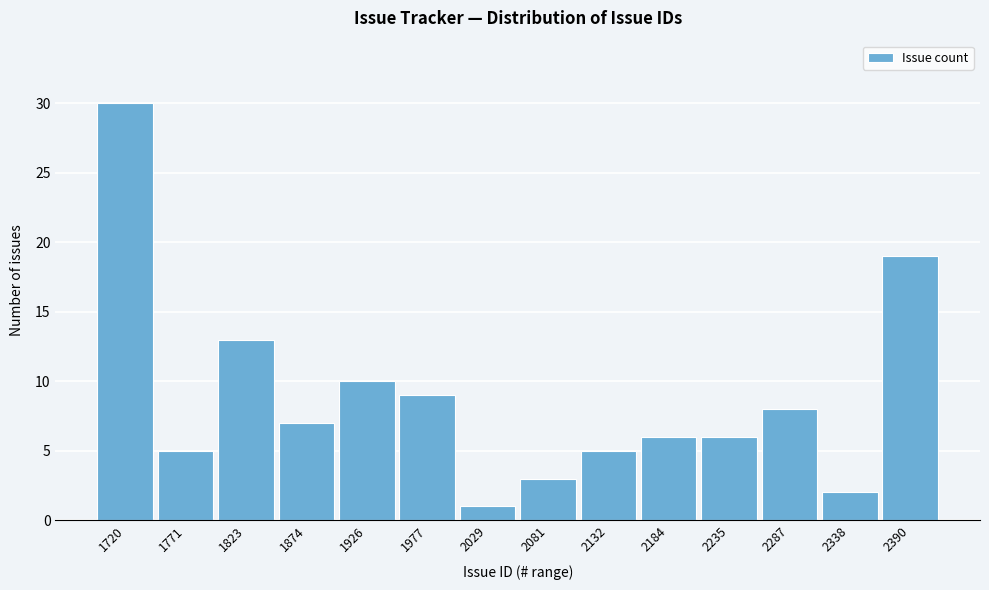

Reading right to left, list all the values displayed in this chart.

19	2	8	6	6	5	3	1	9	10	7	13	5	30